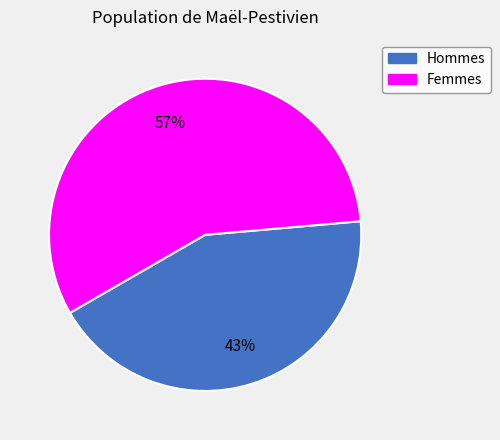

How many slices are in this pie chart?

2